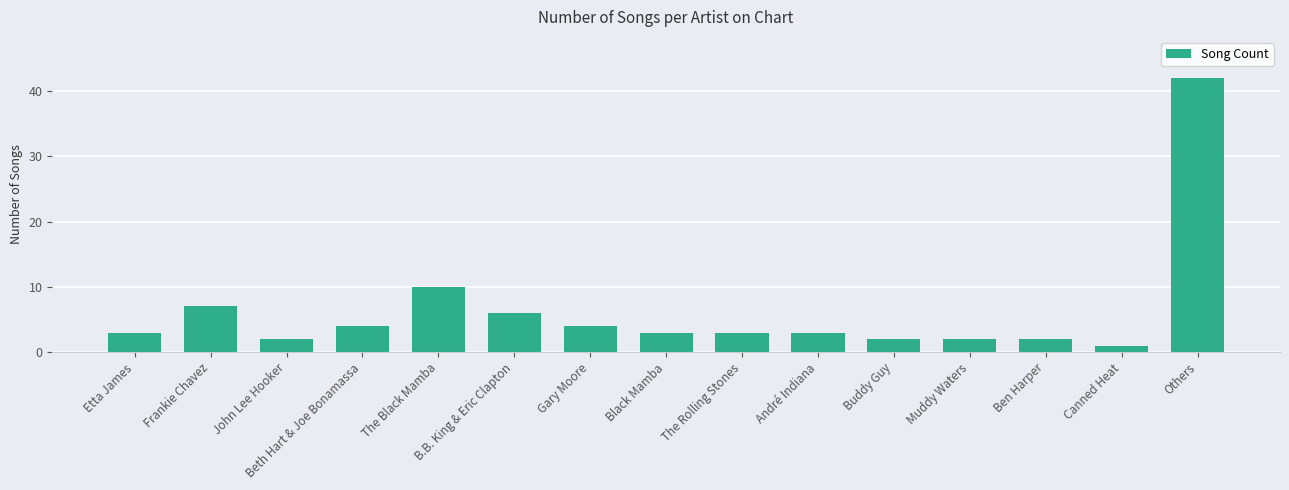

Between The Rolling Stones and Beth Hart & Joe Bonamassa, which is larger?

Beth Hart & Joe Bonamassa